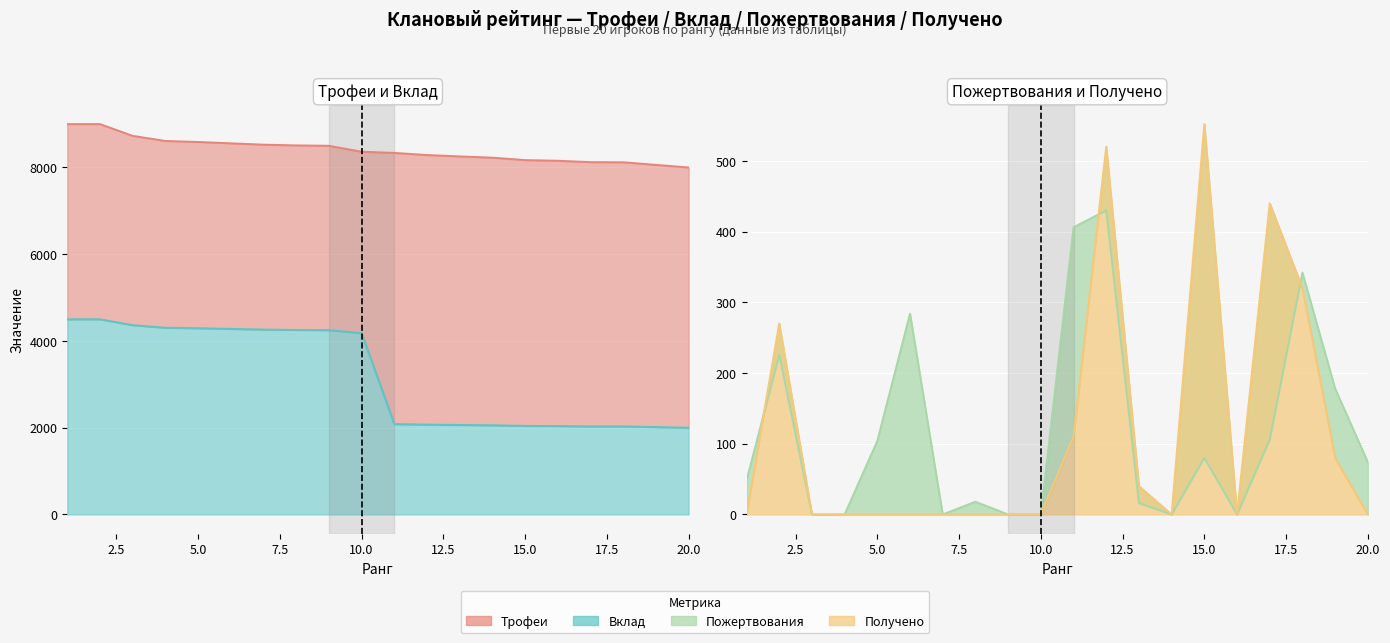

How many distinct data groups are displayed?

4